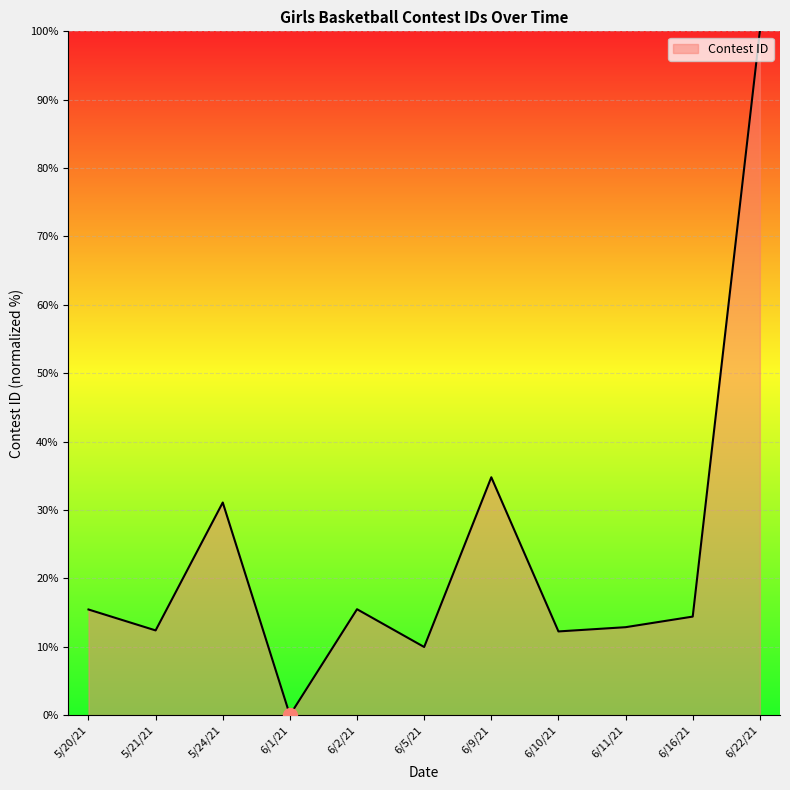

At which category does the chart reach its peak across all series?

6/22/21